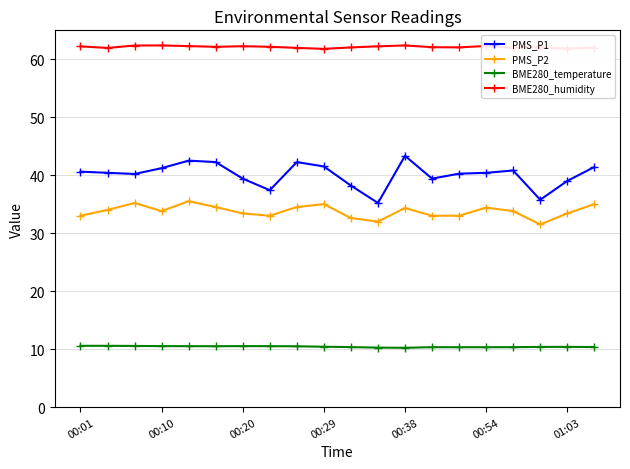

True or false: BME280_humidity and PMS_P1 cross at least once.

False